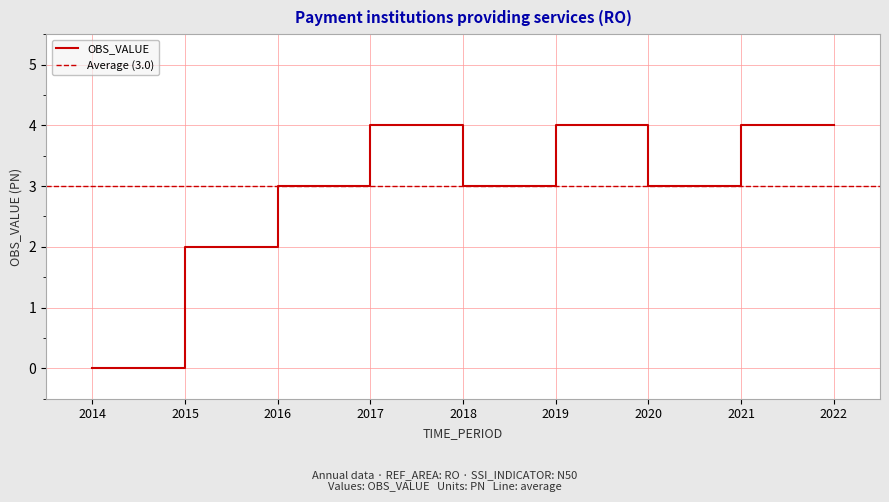

At which category does the chart reach its minimum across all series?

2014